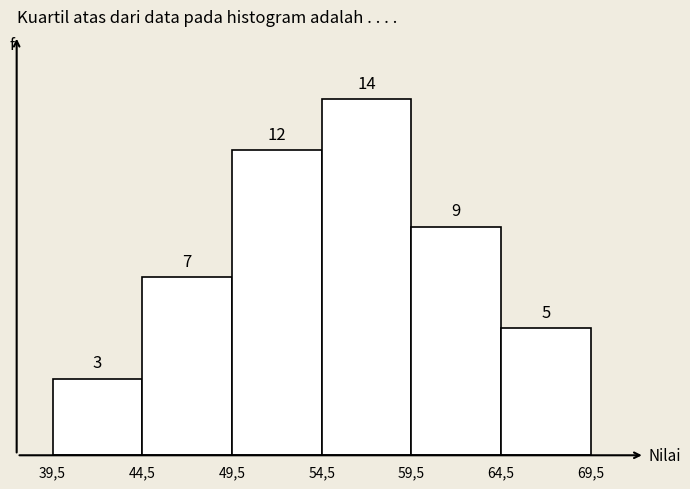

Reading right to left, transcribe all the data shown in this chart.

64,5=5	59,5=9	54,5=14	49,5=12	44,5=7	39,5=3